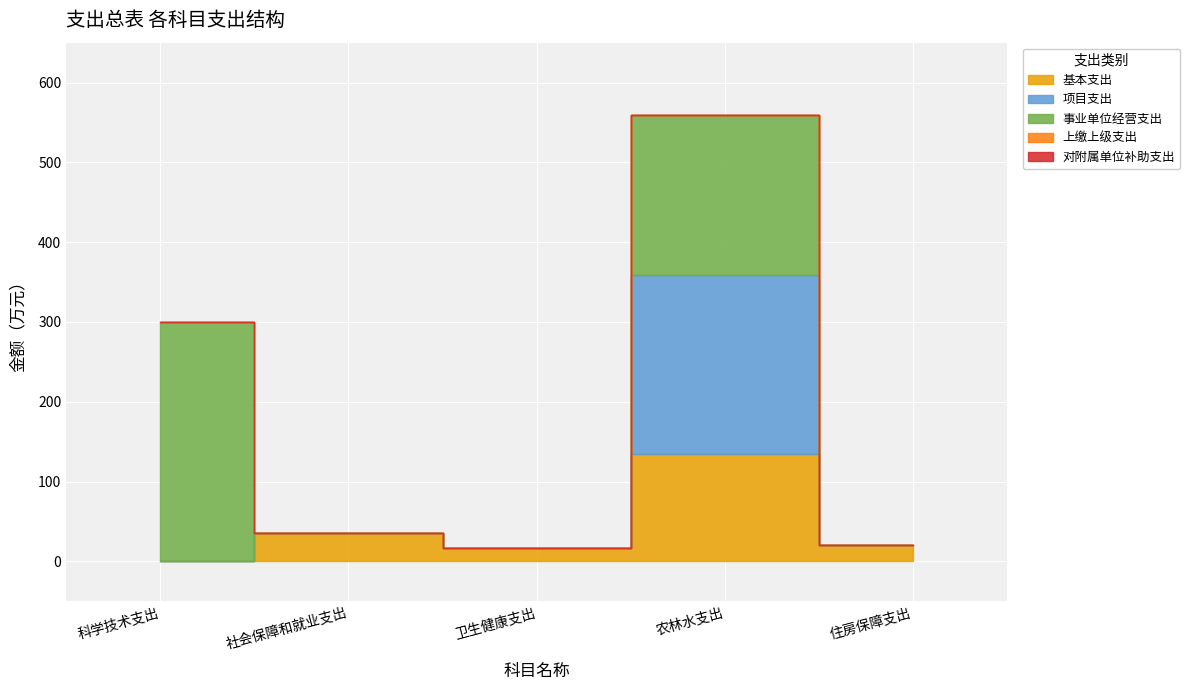

True or false: 对附属单位补助支出 has more than 1 points higher than both neighbors.

False